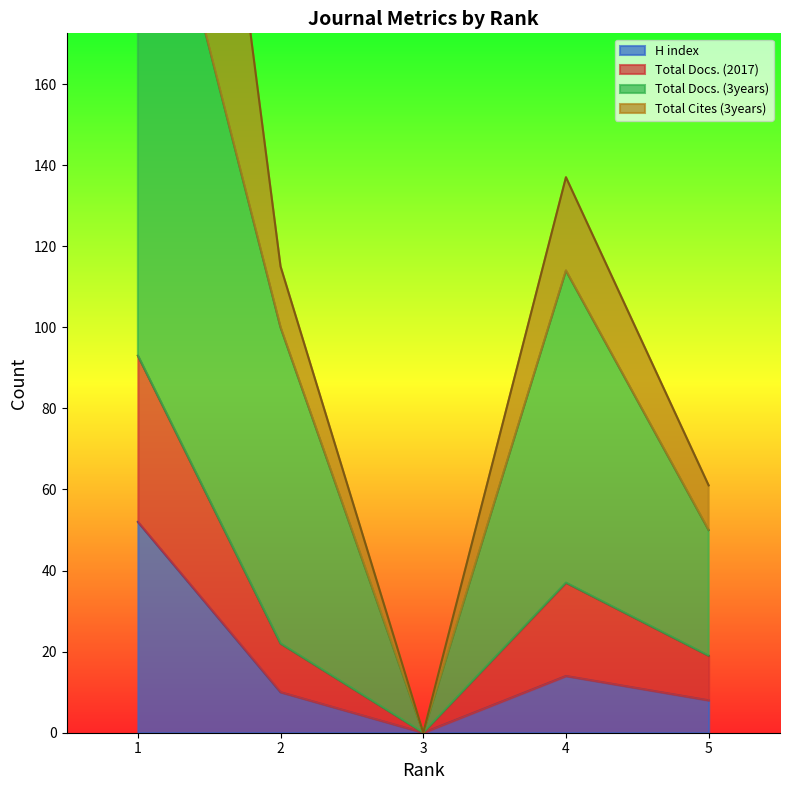

At which category is the sum across all series the highest?

1